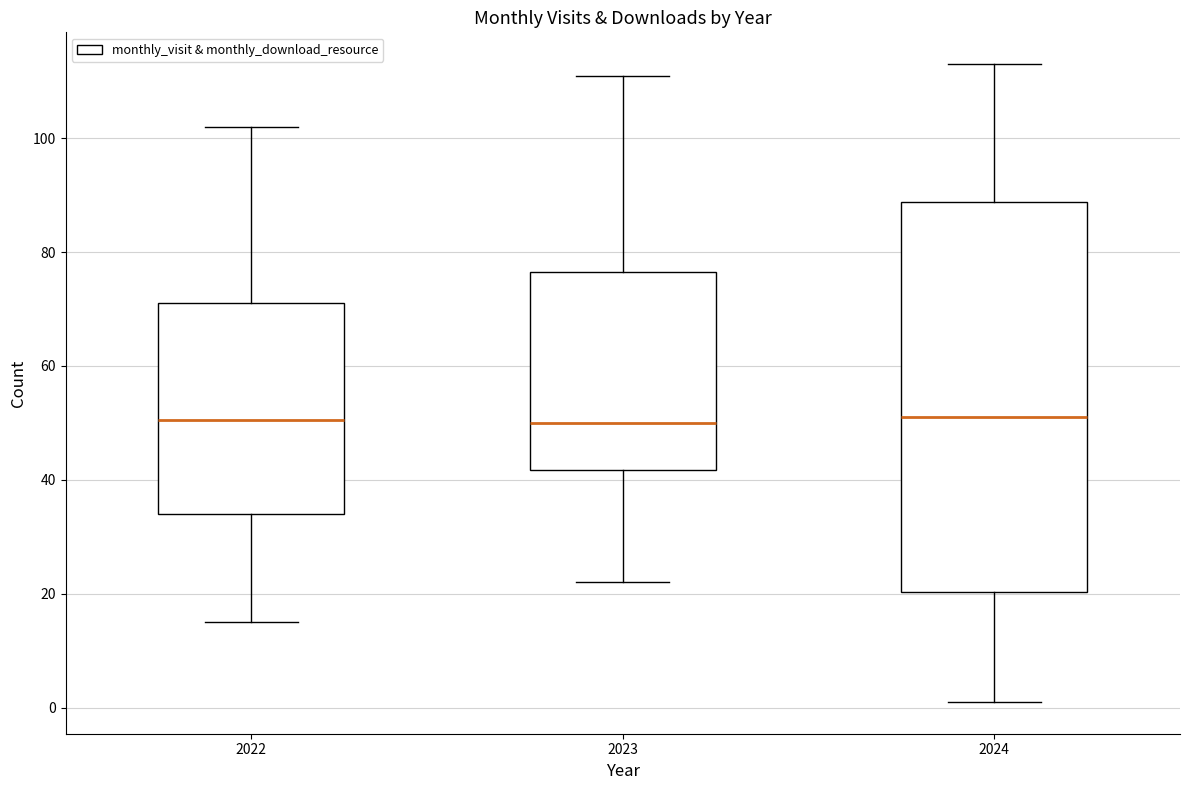

Reading left to right, read every box against the y-axis: the position of its median line, the range the box covers, and the ends of its whiskers. The values are not printed on the chart, so give them approximately, as read against the axis.

2022: median 50, box 34 to 72, whiskers 16 to 102
2023: median 50, box 42 to 76, whiskers 22 to 112
2024: median 52, box 20 to 88, whiskers 2 to 114